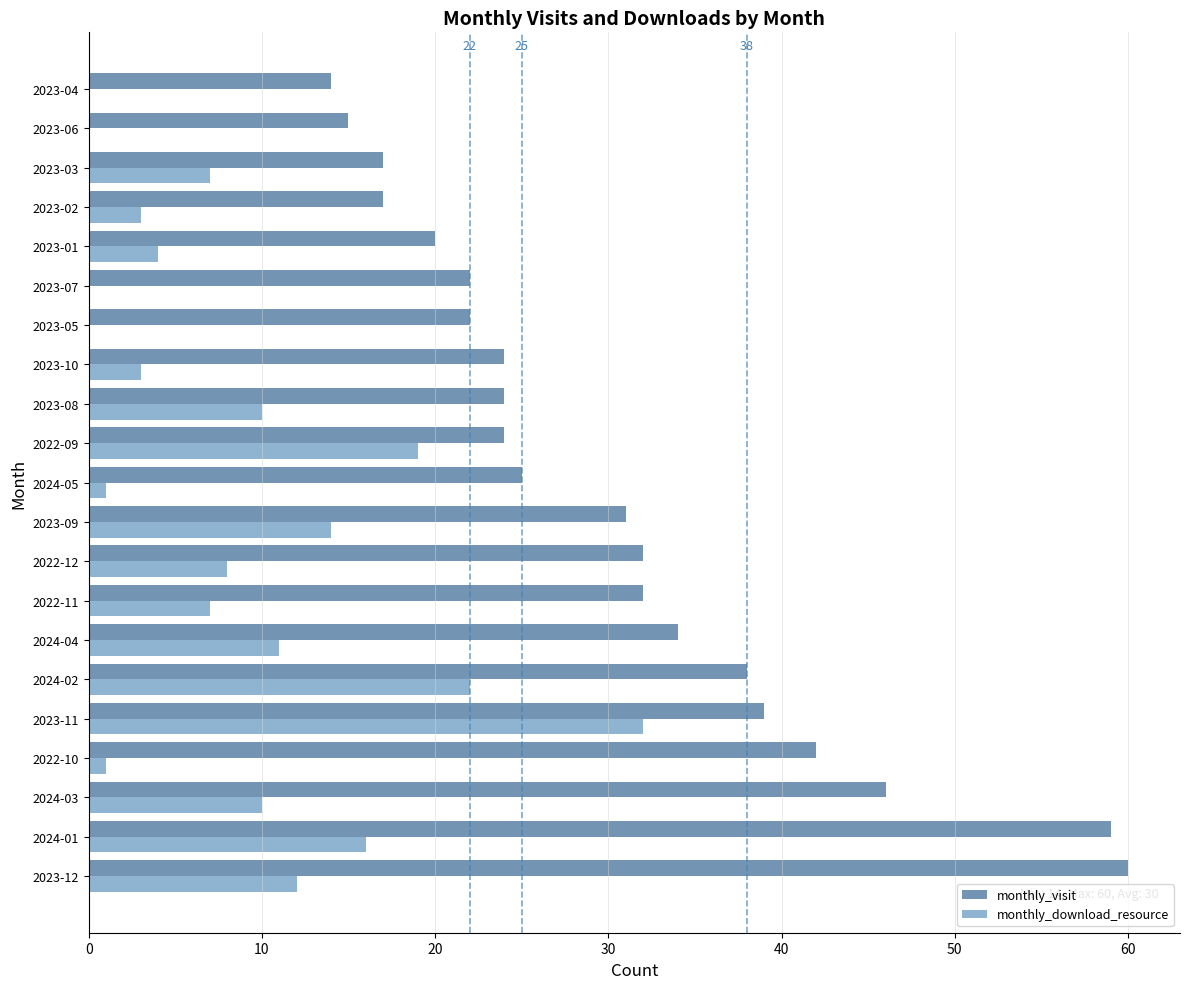

What is the maximum value shown in the chart?

60